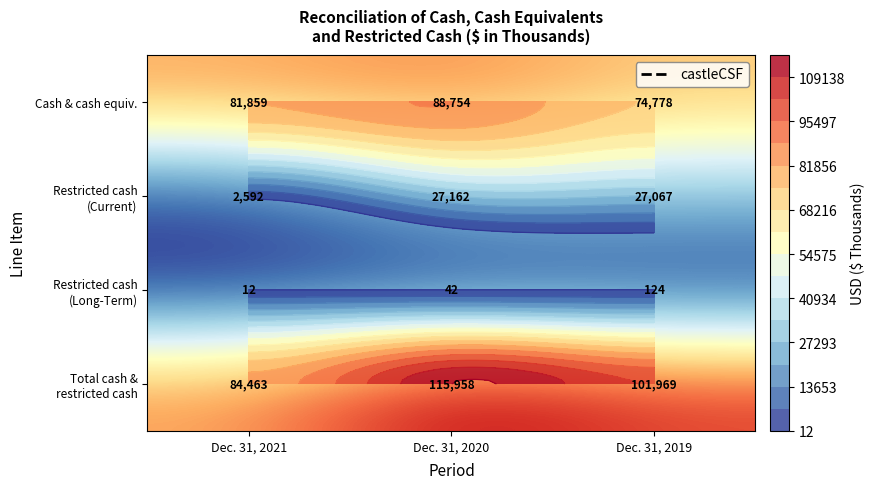

True or false: Cash & cash equiv. has a value of 88754 at Dec. 31, 2020.

True